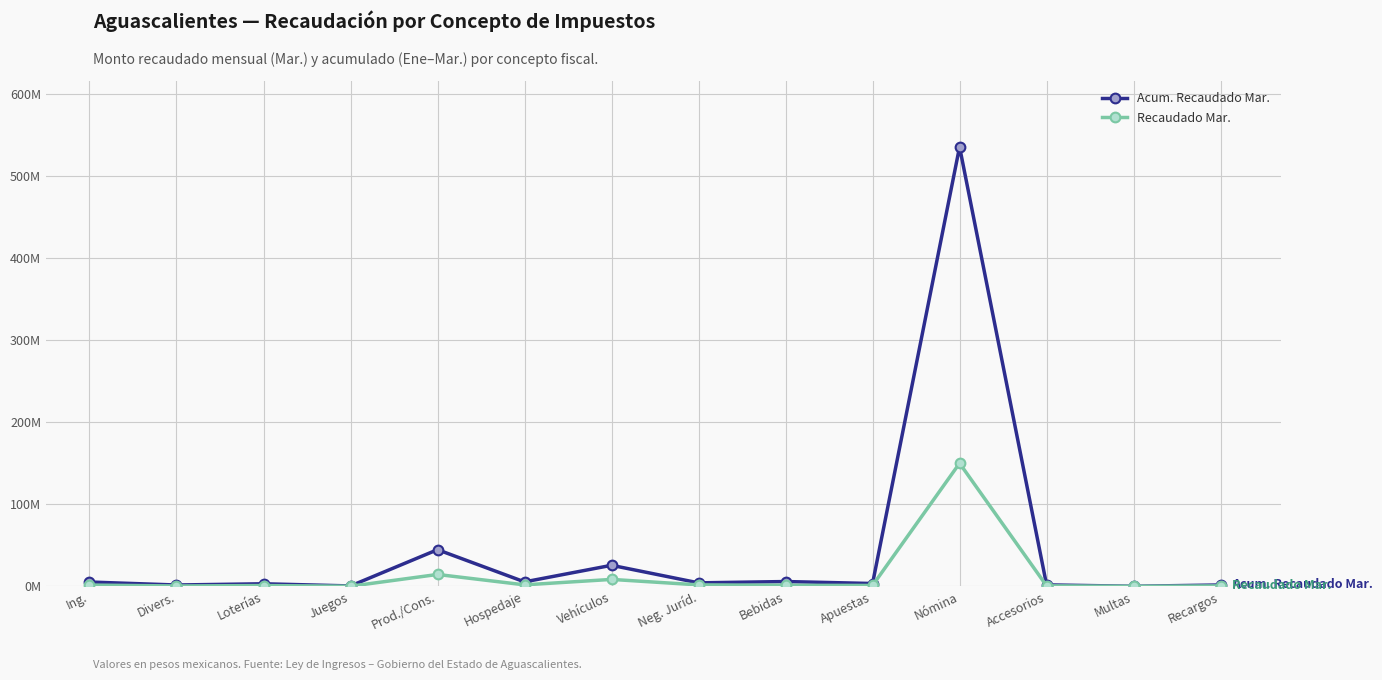

Is it true that Recaudado Mar. equals 1816318.0 at Hospedaje?

True